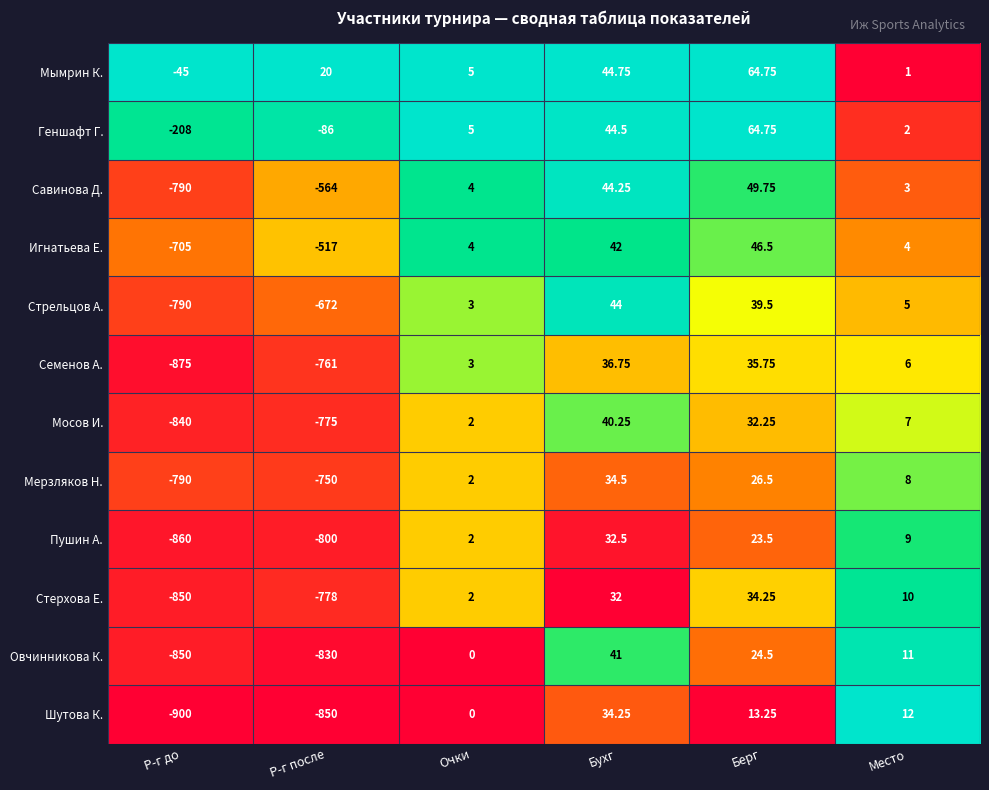

At which label is Шутова К. closest to -432?

Р-г после